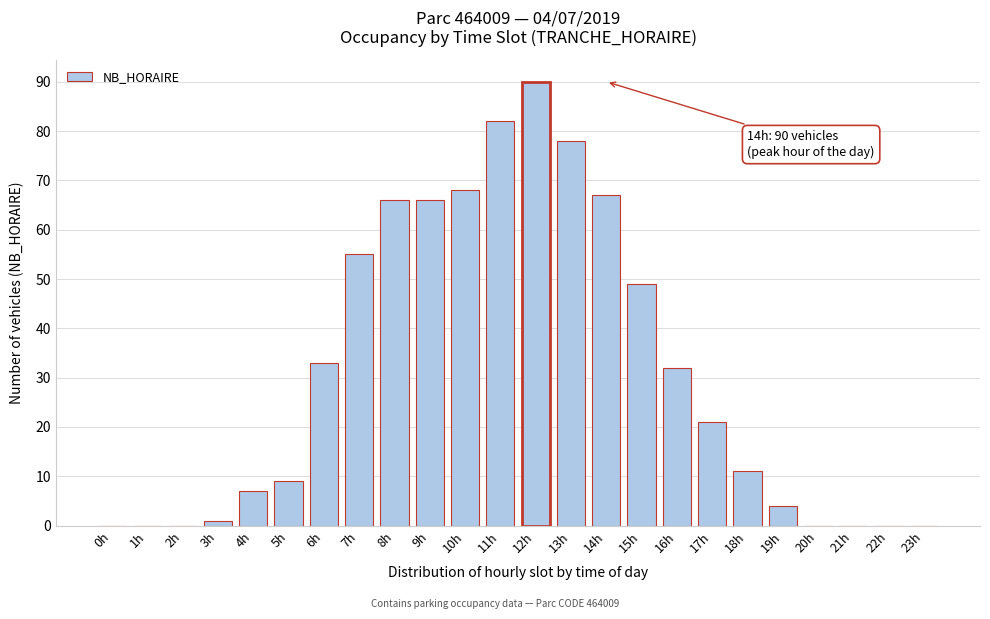

Which has a higher value, 12h or 16h?

12h